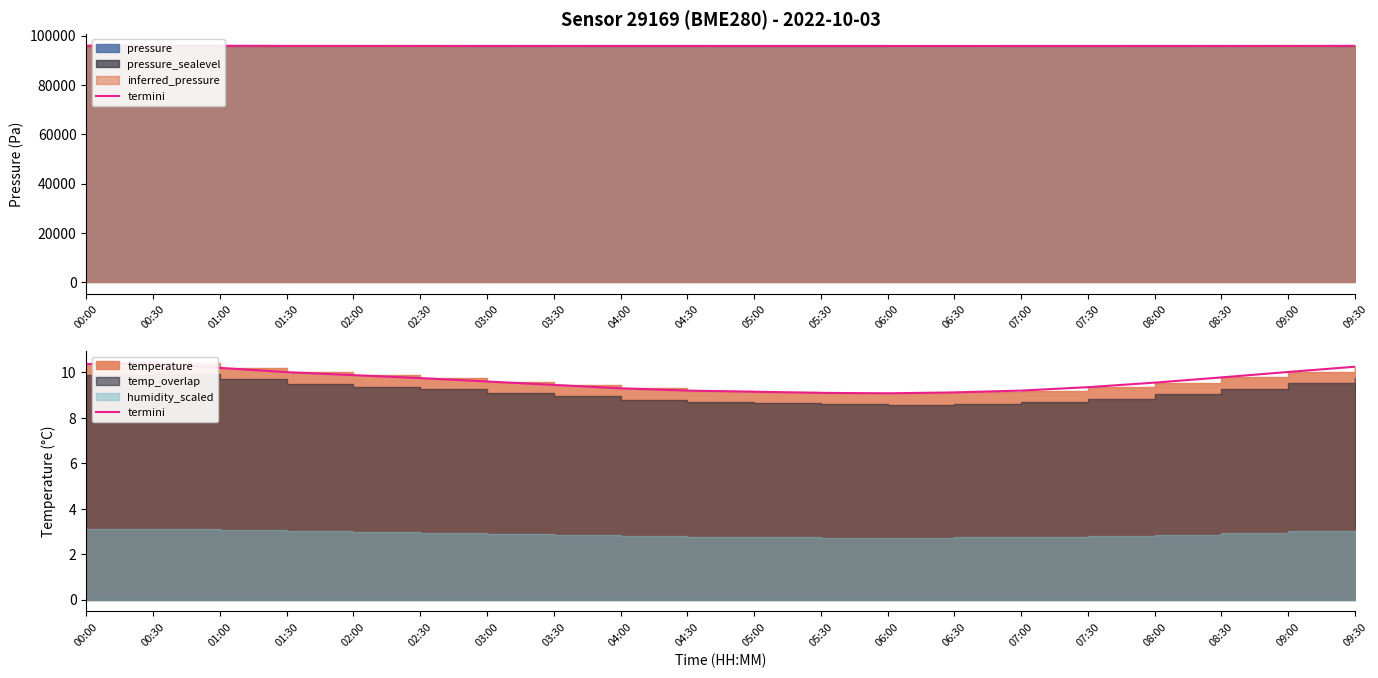

Read the value at 04:00.

9.3